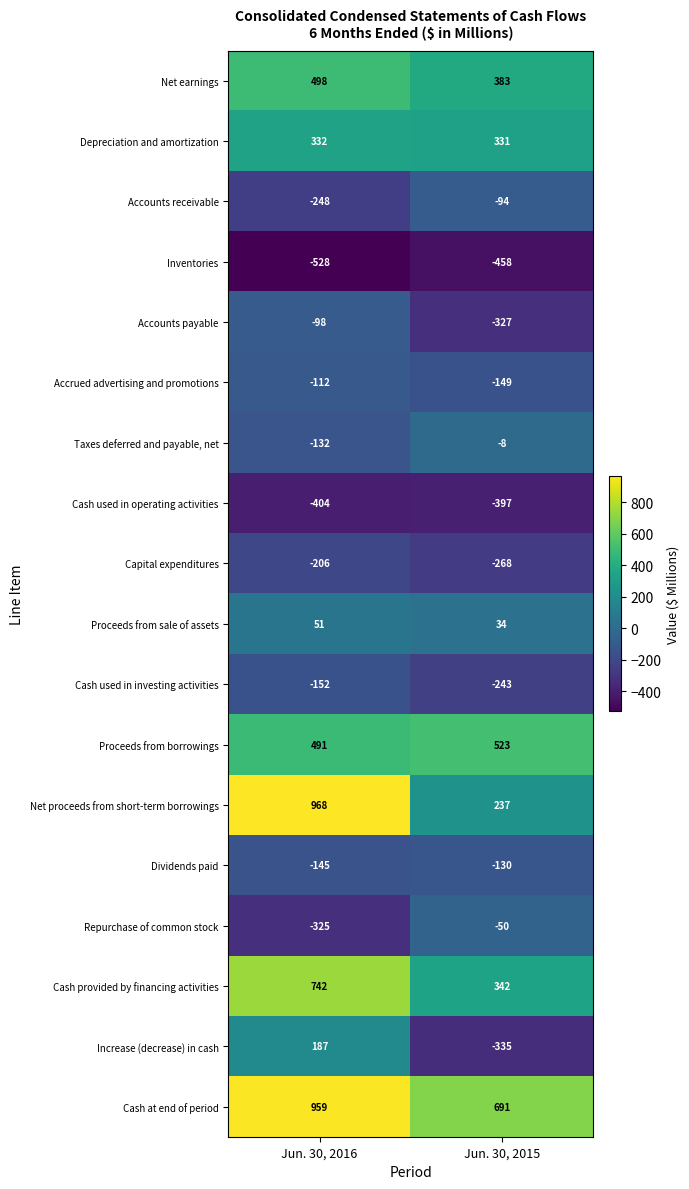

At Jun. 30, 2016, list the series in order from largest to smallest.

Net proceeds from short-term borrowings, Cash at end of period, Cash provided by financing activities, Net earnings, Proceeds from borrowings, Depreciation and amortization, Increase (decrease) in cash, Proceeds from sale of assets, Accounts payable, Accrued advertising and promotions, Taxes deferred and payable, net, Dividends paid, Cash used in investing activities, Capital expenditures, Accounts receivable, Repurchase of common stock, Cash used in operating activities, Inventories